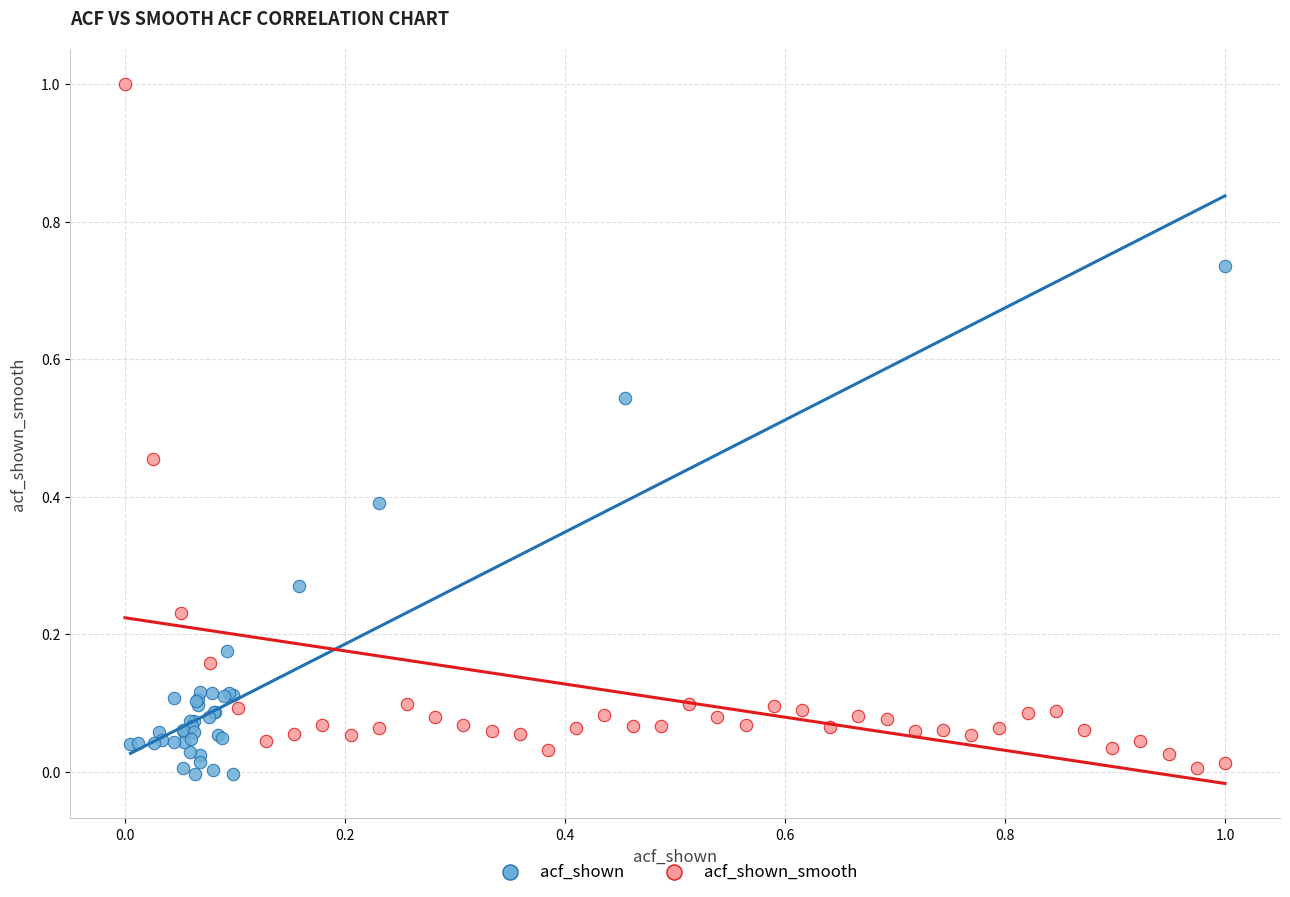

Which series has the widest spread of Y values?

acf_shown_smooth